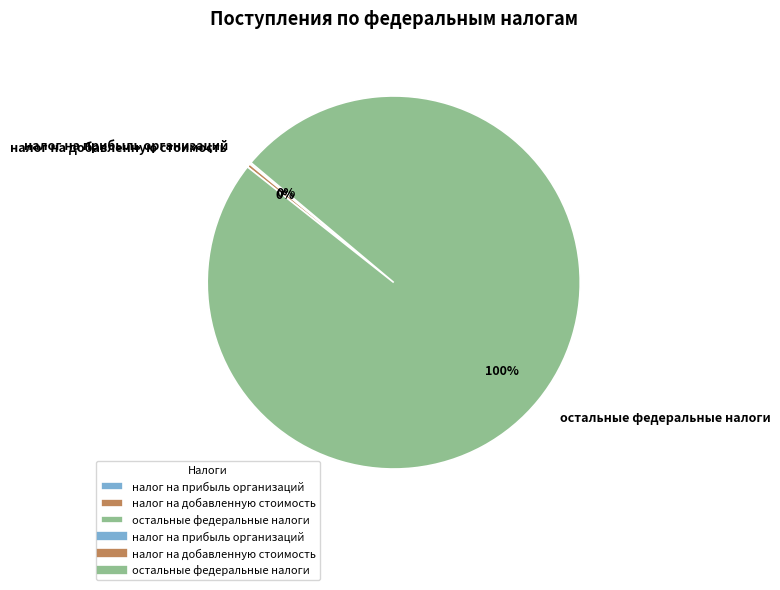

Is the sum of остальные федеральные налоги and налог на добавленную стоимость greater than half?

Yes